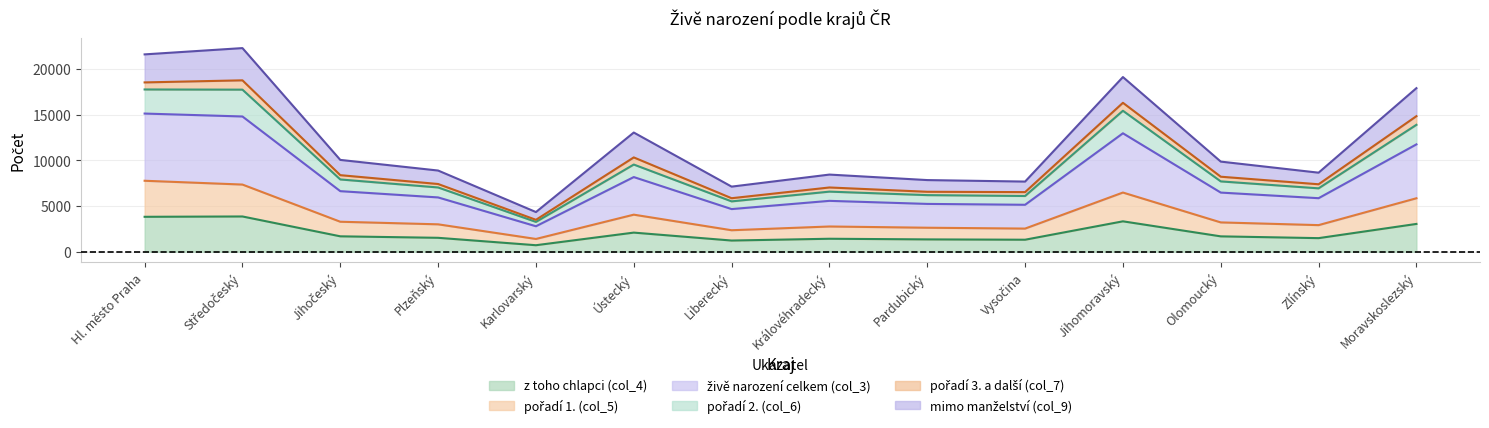

At which label does z toho chlapci (col_4) reach its minimum?

Karlovarský